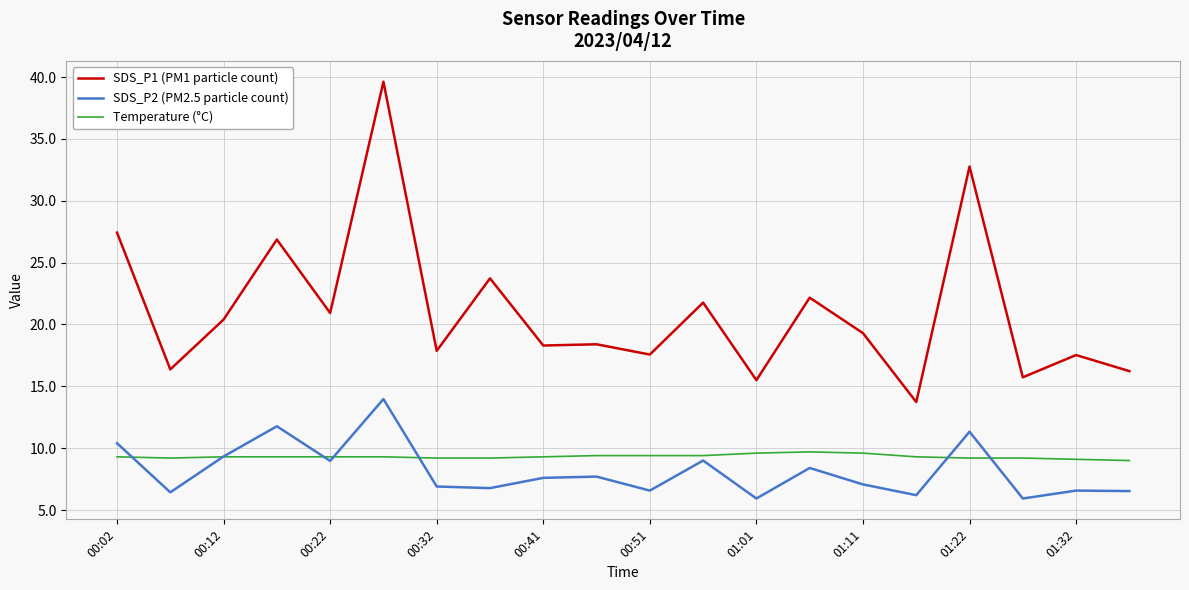

What are all the series names shown in the legend?

SDS_P1 (PM1 particle count), SDS_P2 (PM2.5 particle count), Temperature (°C)